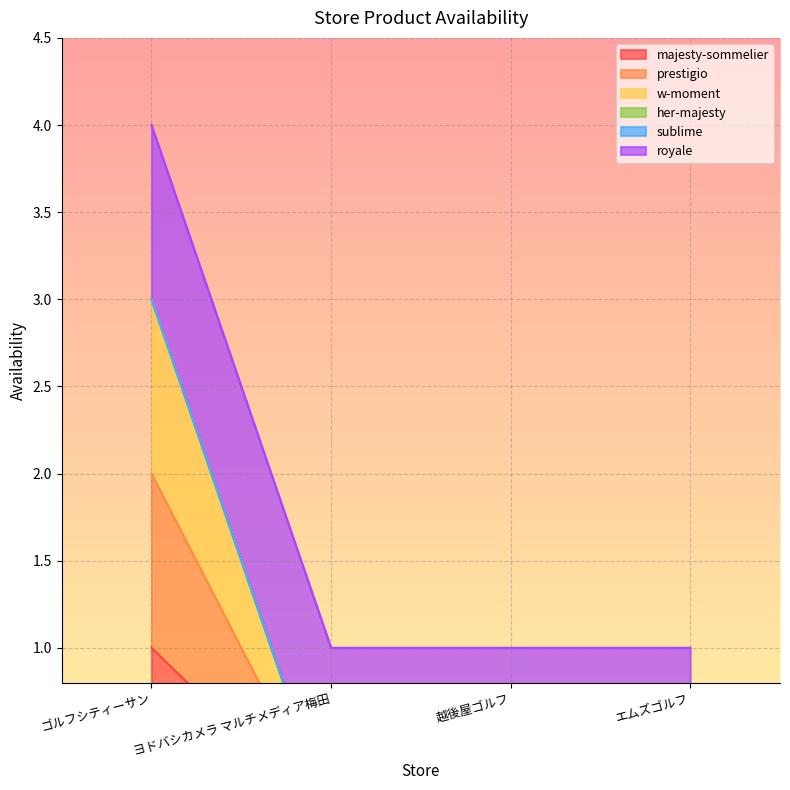

Is it true that prestigio equals 0 at 越後屋ゴルフ?

True